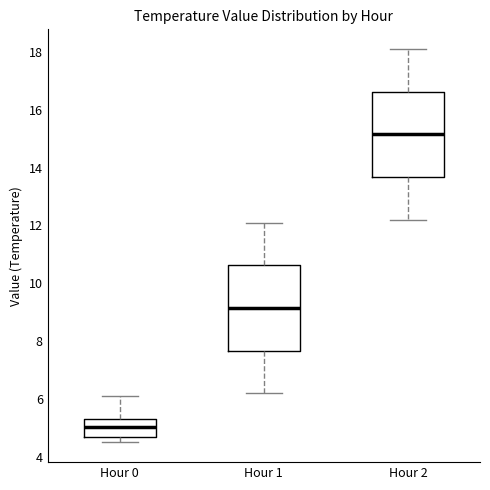

Which box has the highest median line?

Hour 2